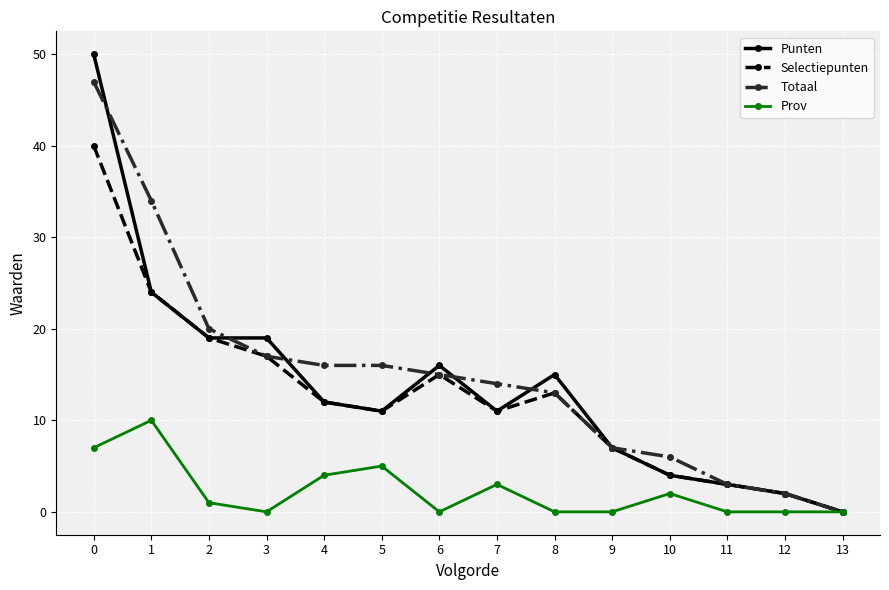

The Totaal series shows 6 at 10. True or false?

True